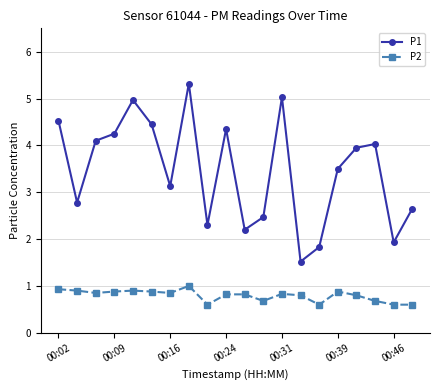

What is the value of the P1 point at the 15th from the left?

1.8